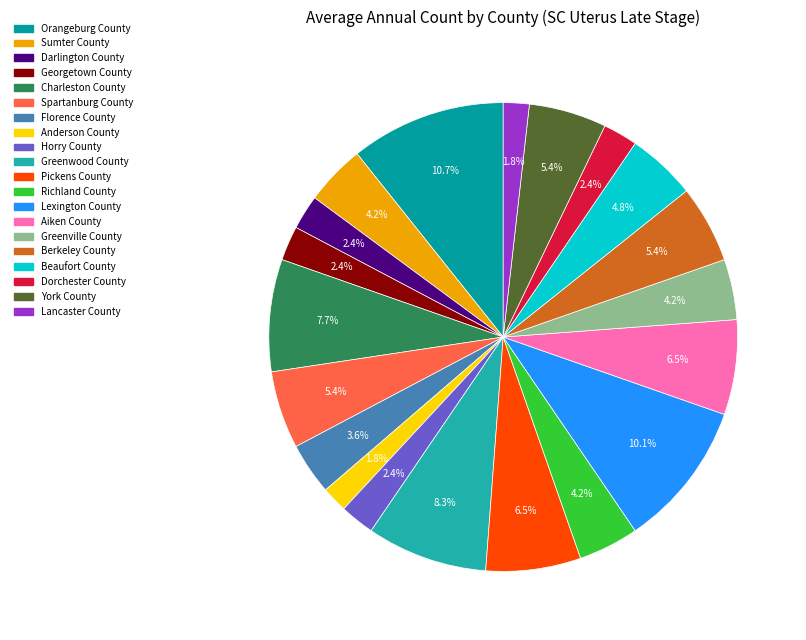

Which slice is the smallest?

Anderson County